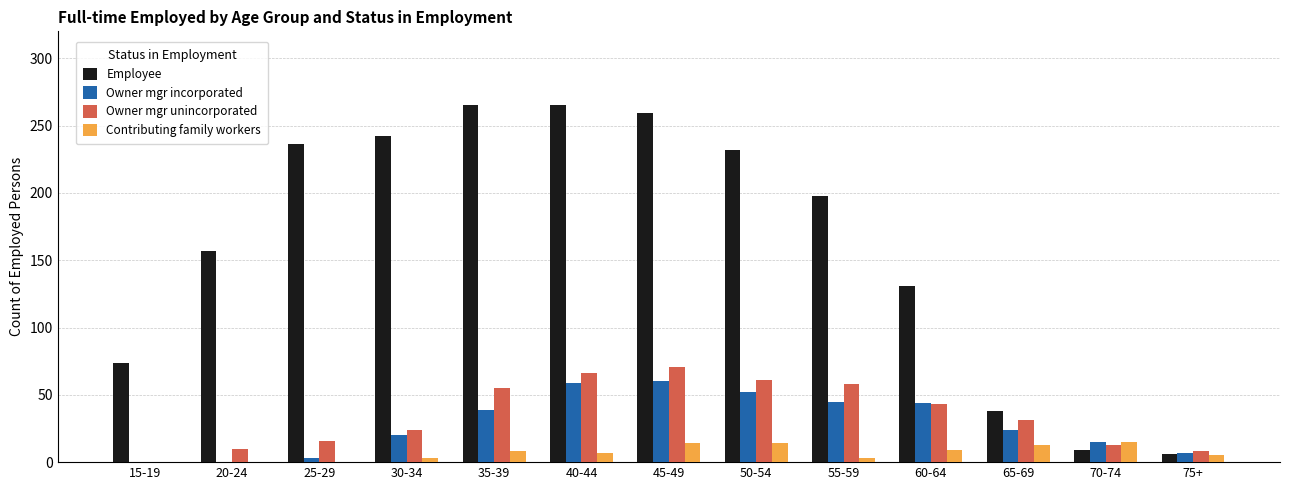

Count the number of data series in this chart.

4